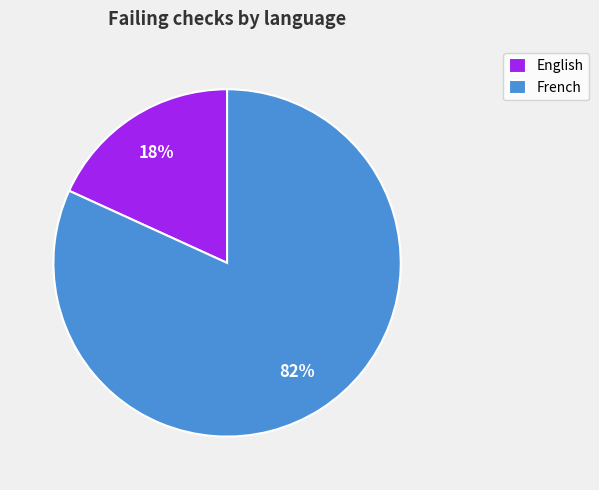

Rank the categories by value from lowest to highest.

English, French